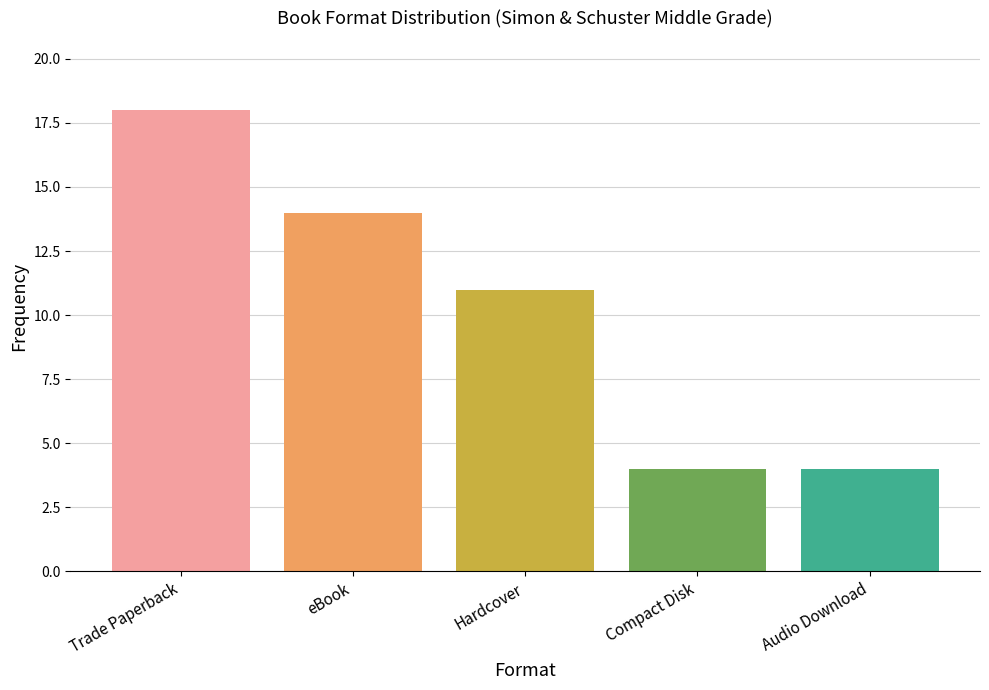

What position from the right is Compact Disk?

2